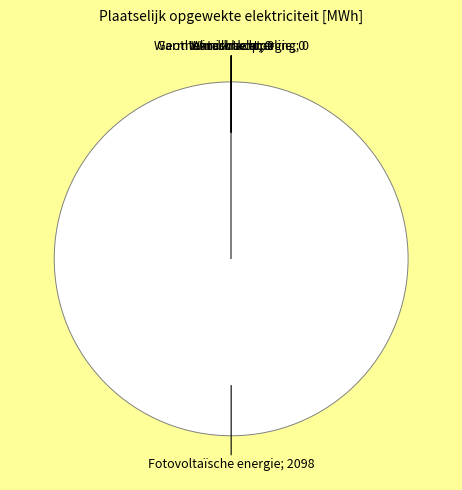

What portion of the pie excludes Windkracht?

100.0%